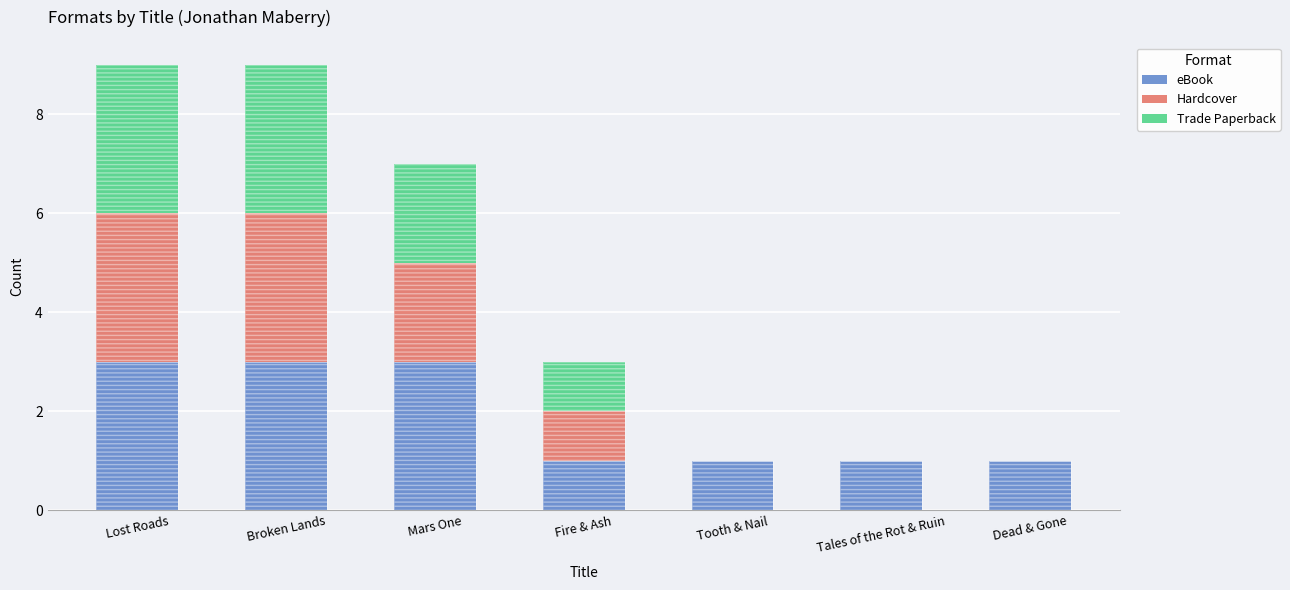

What is the difference between the Hardcover values at Lost Roads and Tales of the Rot & Ruin?

3